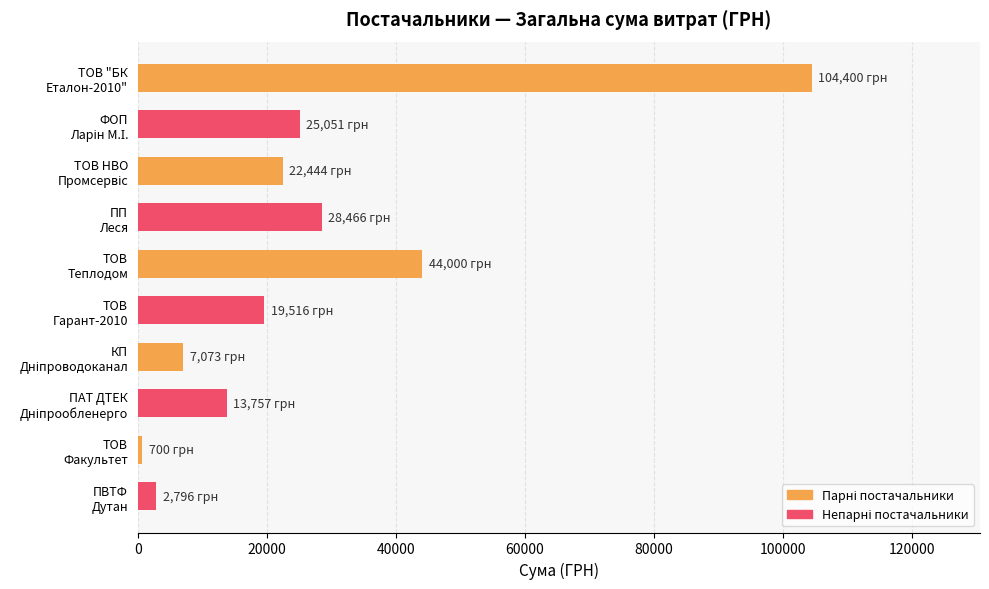

What is the value of the 2nd bar from the top?

25051.5